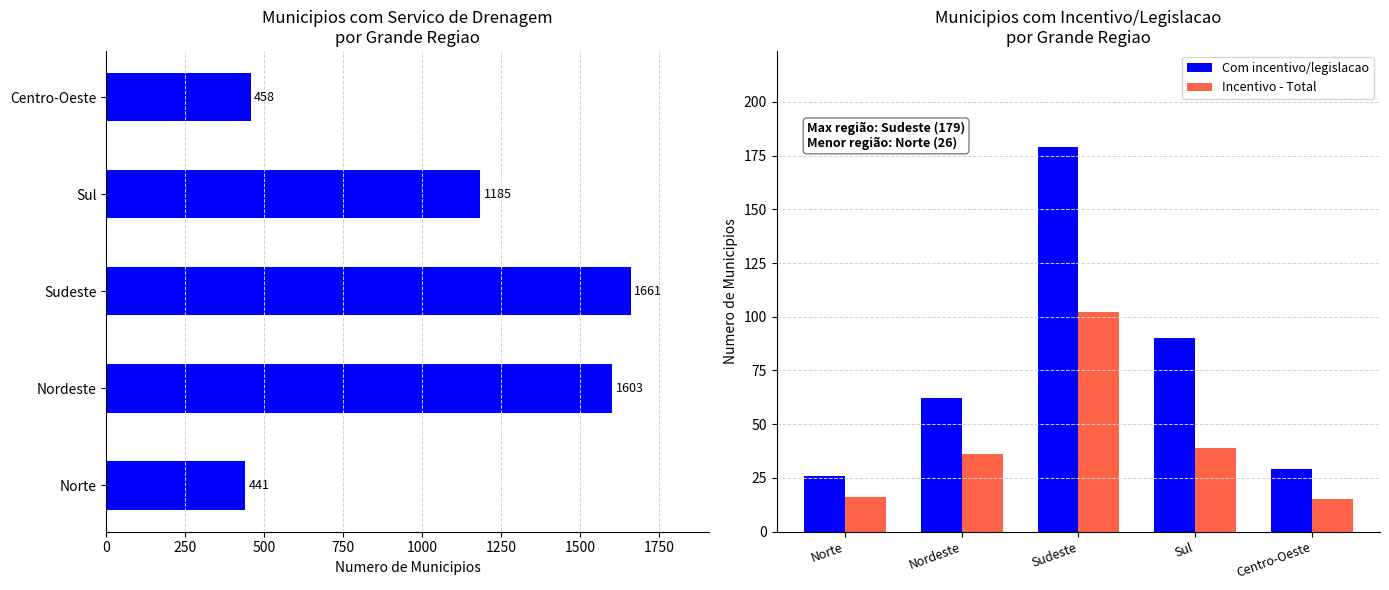

What is the sum of all Incentivo - Total values?

208